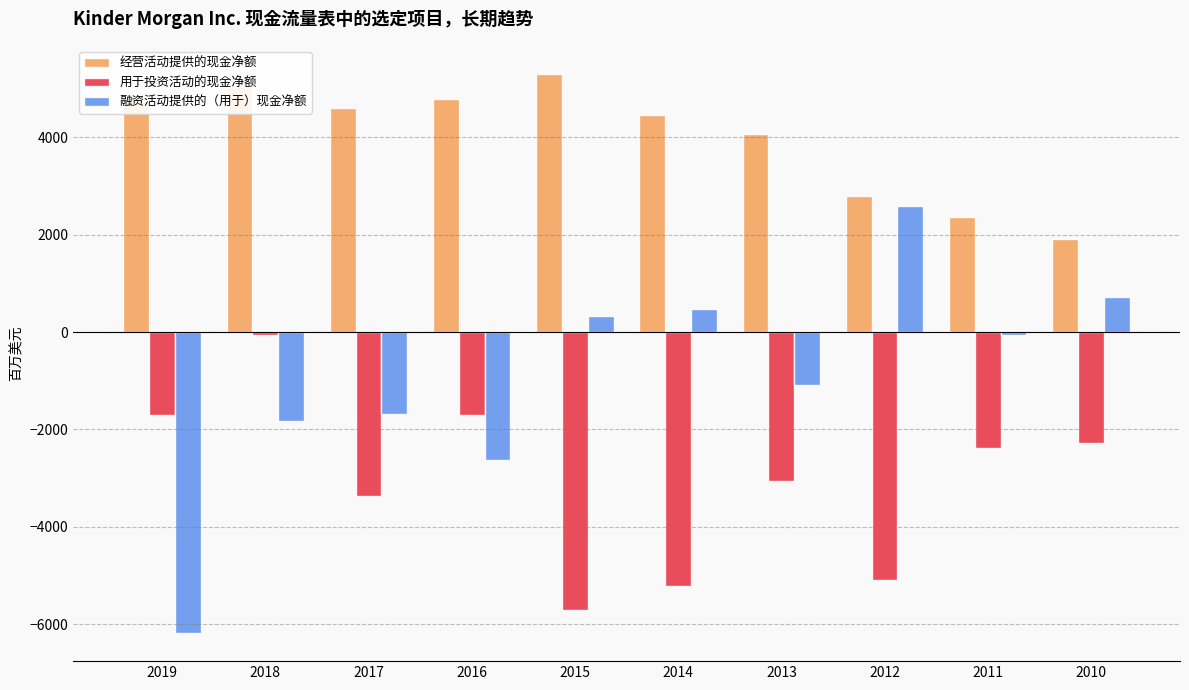

Between 2017 and 2010, which series saw the biggest shift?

经营活动提供的现金净额